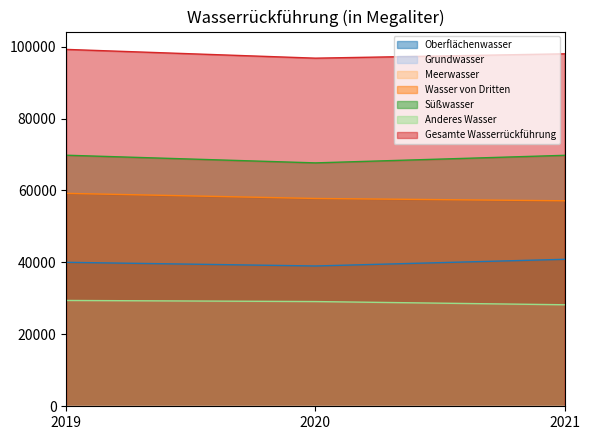

List the series in order of their overall mean, highest first.

Gesamte Wasserrückführung, Süßwasser, Wasser von Dritten, Oberflächenwasser, Anderes Wasser